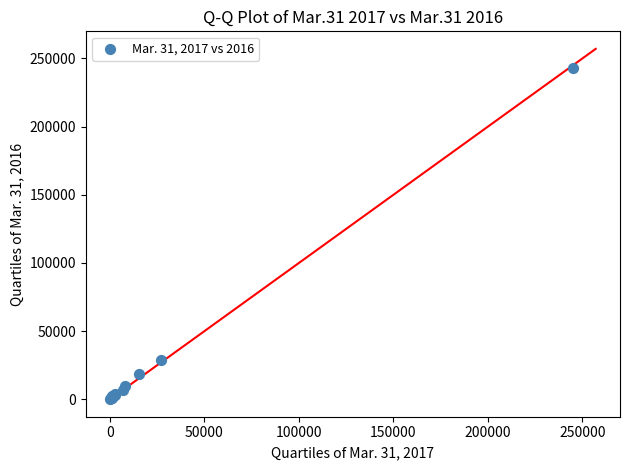

What Y value in the scatter plot is closest to 121482?

29042